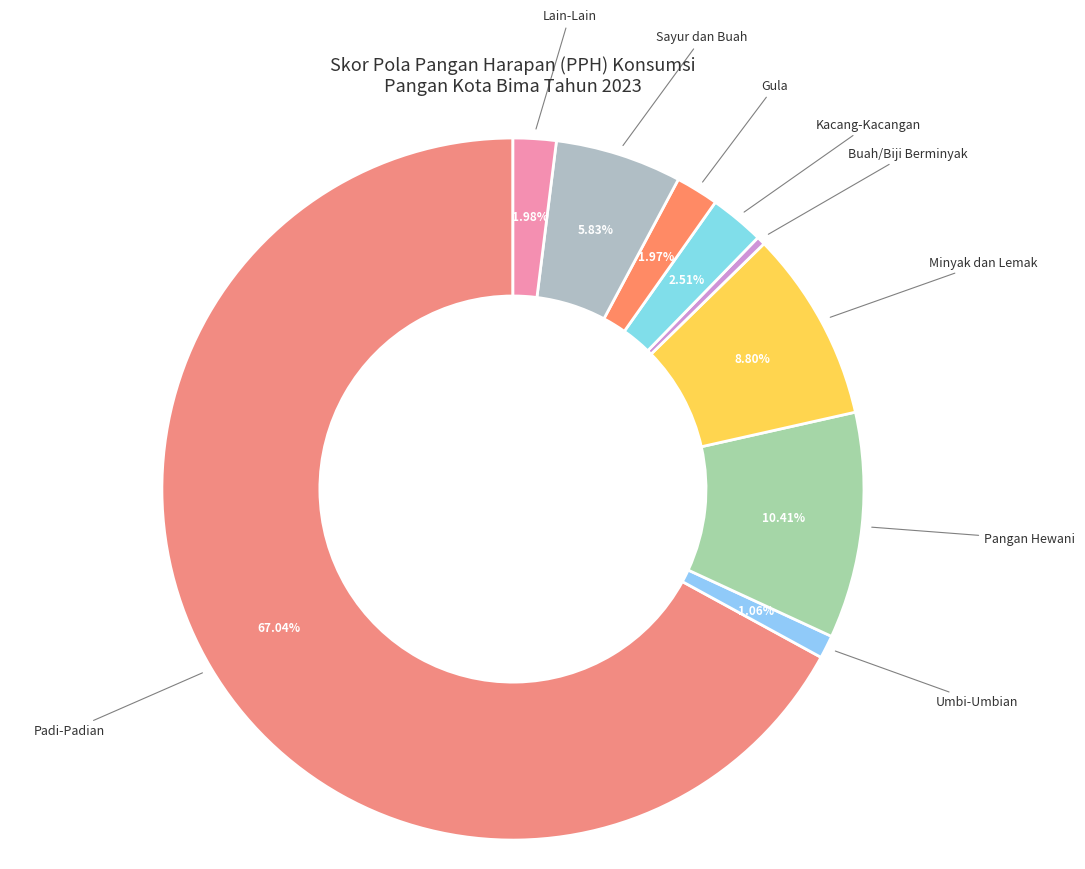

How many slices are in this pie chart?

9